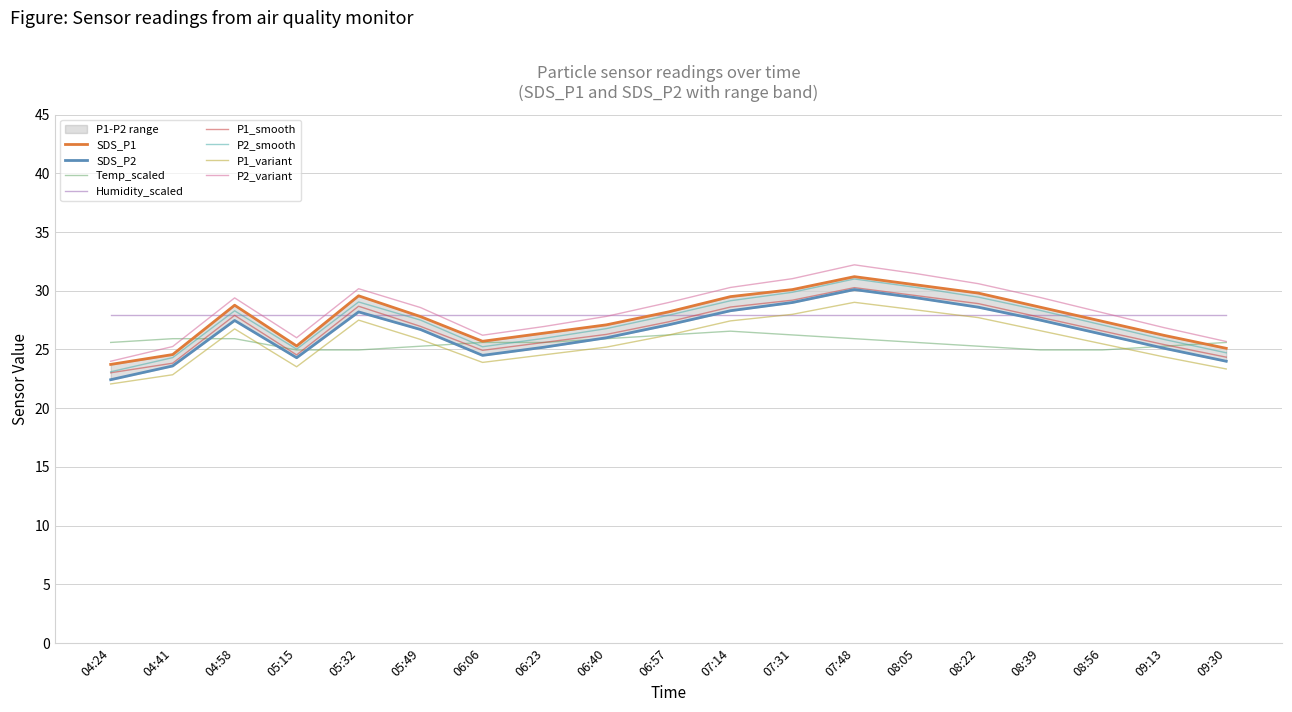

Where is Temp nearest to the value 25?

05:15